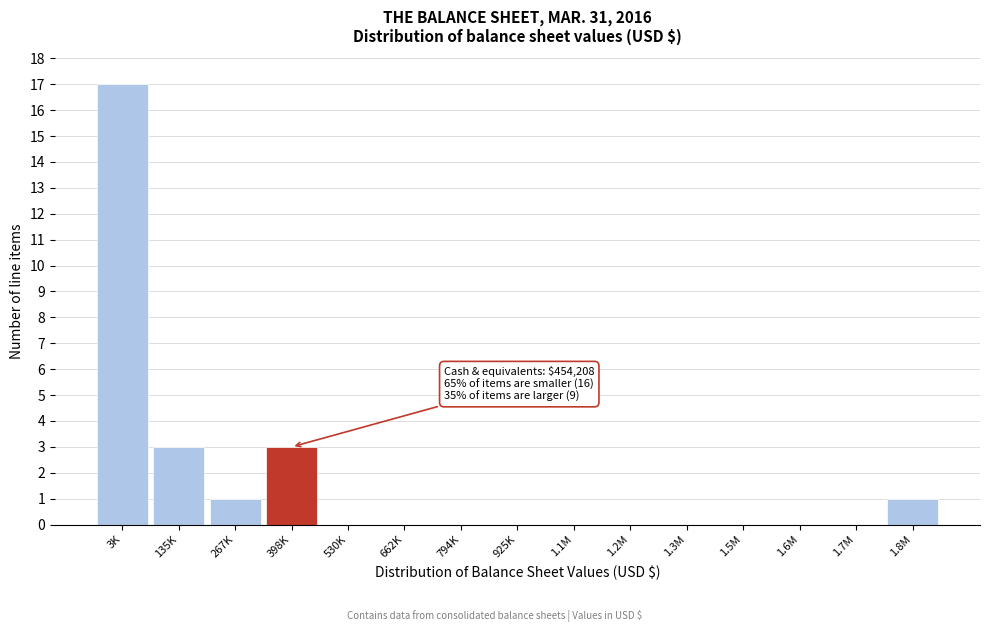

Reading left to right, list all the values displayed in this chart.

3K=17	135K=3	267K=1	398K=3	530K=0	662K=0	794K=0	925K=0	1.1M=0	1.2M=0	1.3M=0	1.5M=0	1.6M=0	1.7M=0	1.8M=1